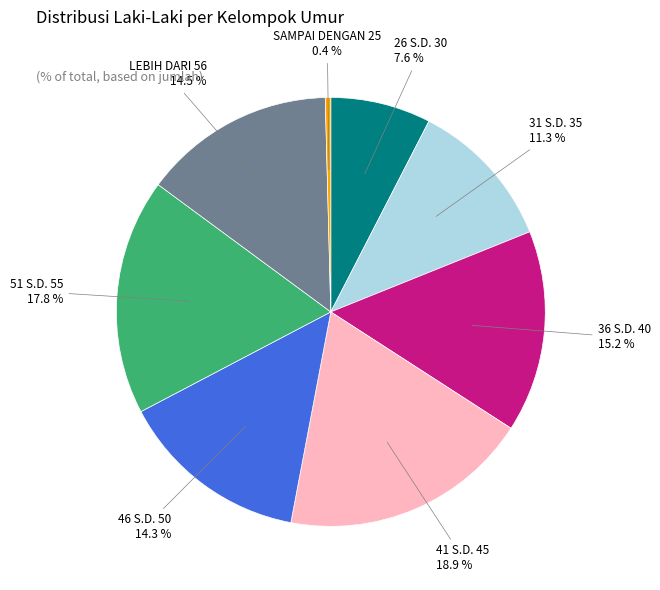

Which slice is the largest?

41 S.D. 45